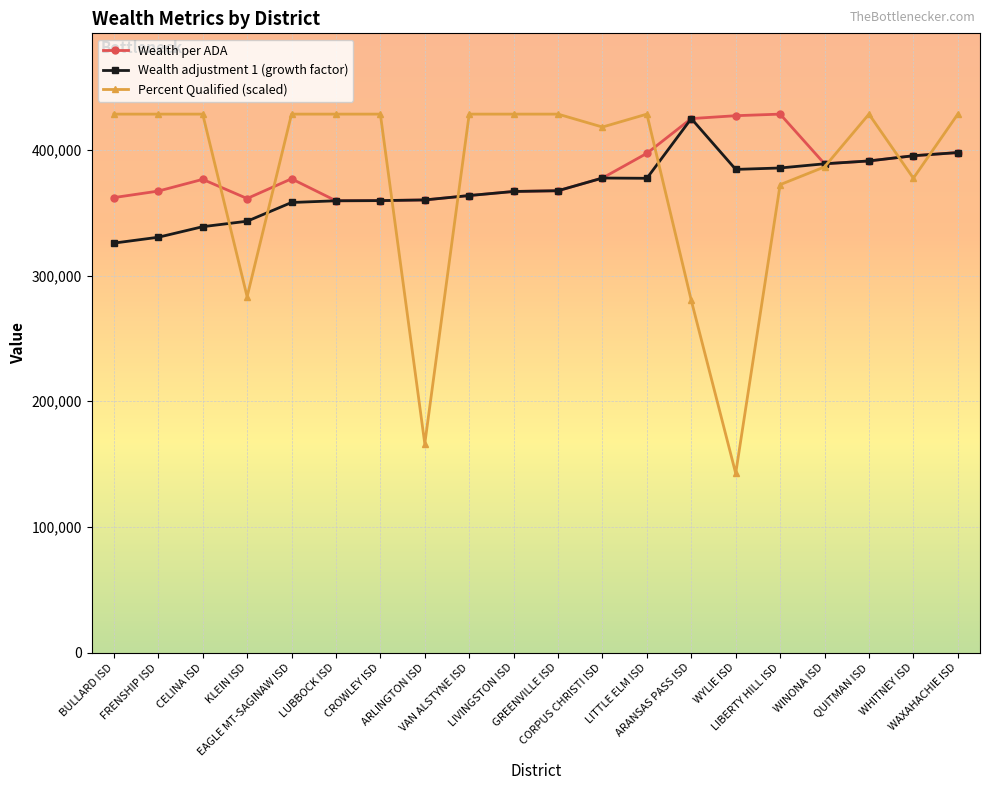

What is the difference between the maximum and second lowest values in the Percent Qualified (scaled) series?

262184.4